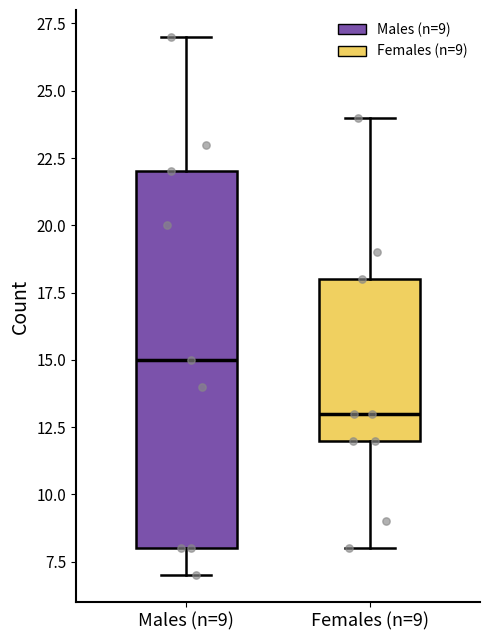

Which box has the highest median line?

Males (n=9)